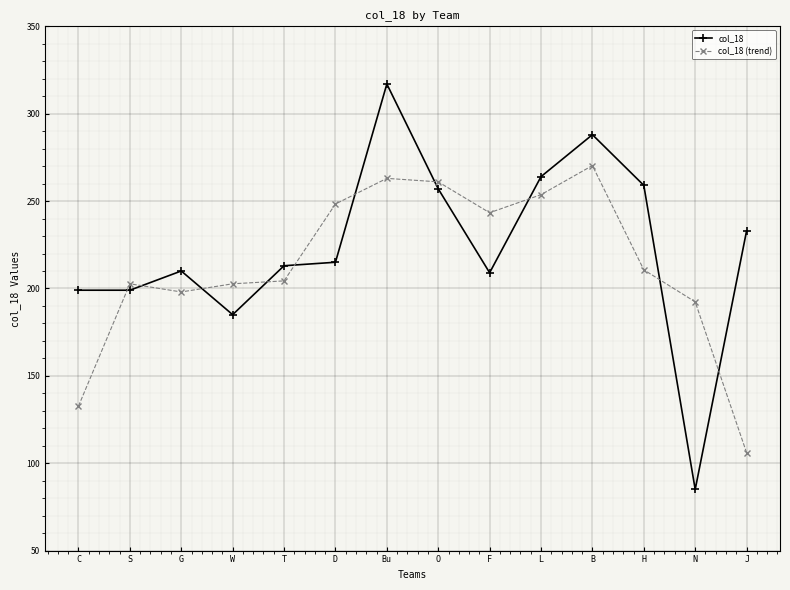

At which label is col_18 (trend) closest to 188?

N